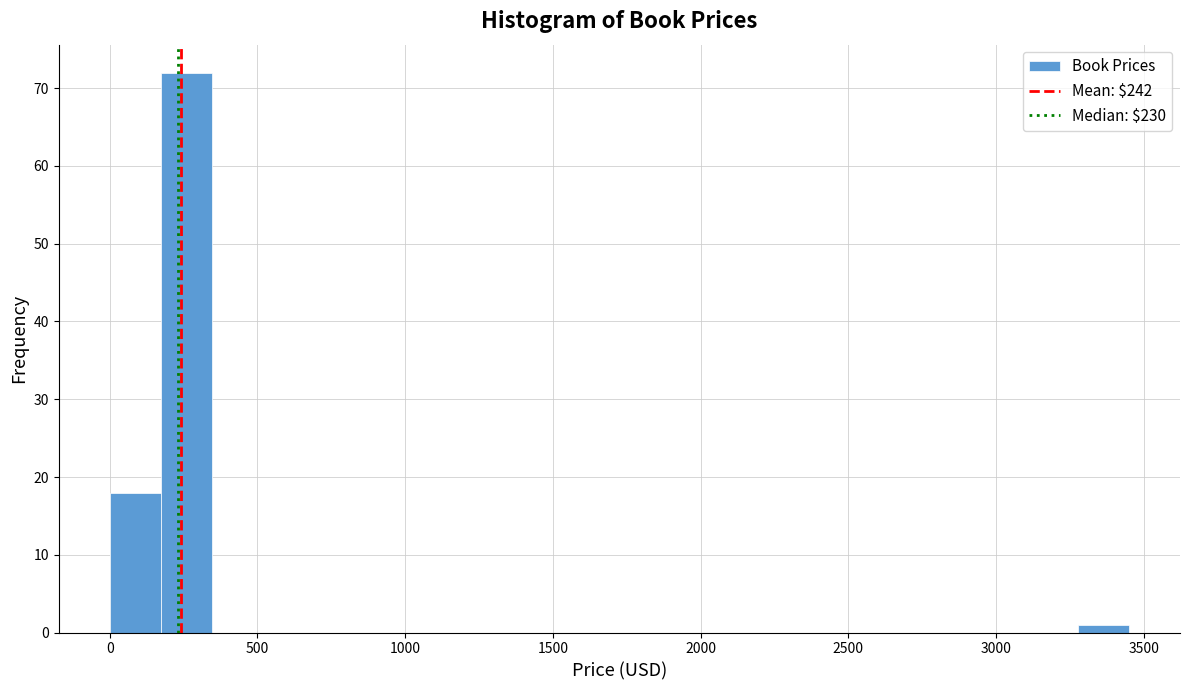

Around what value on the x-axis is the tallest bar? Give the approximate position of its centre, as read against the axis.

250